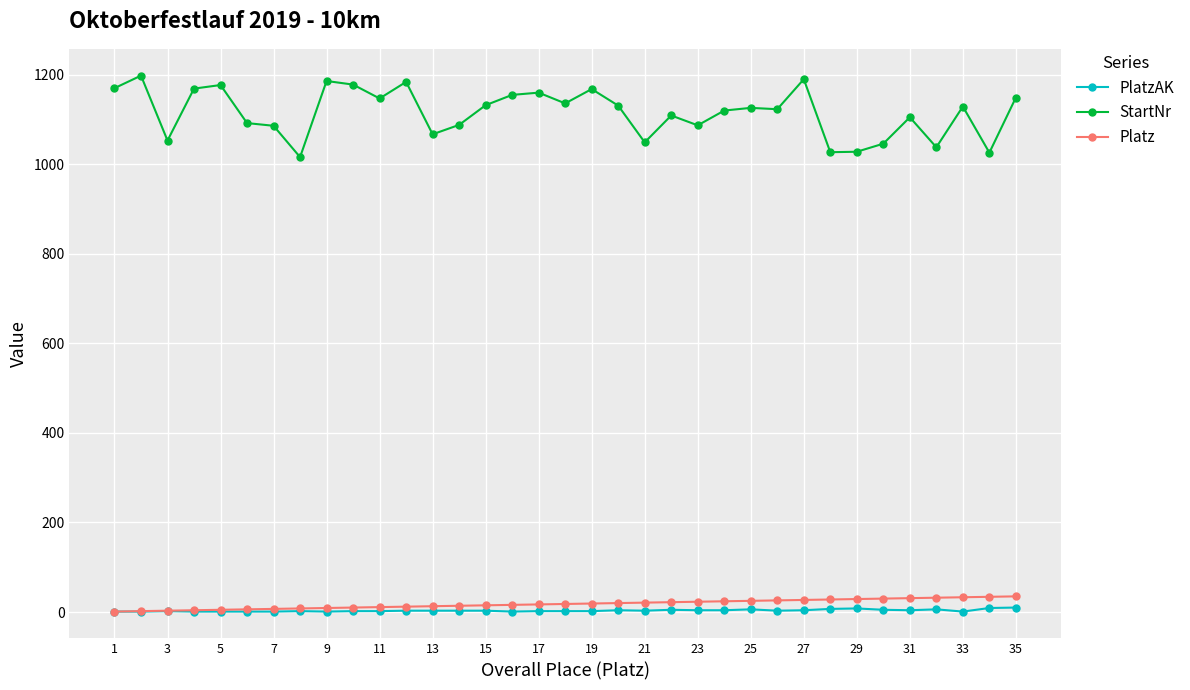

True or false: StartNr has more than 0 points higher than both neighbors.

True